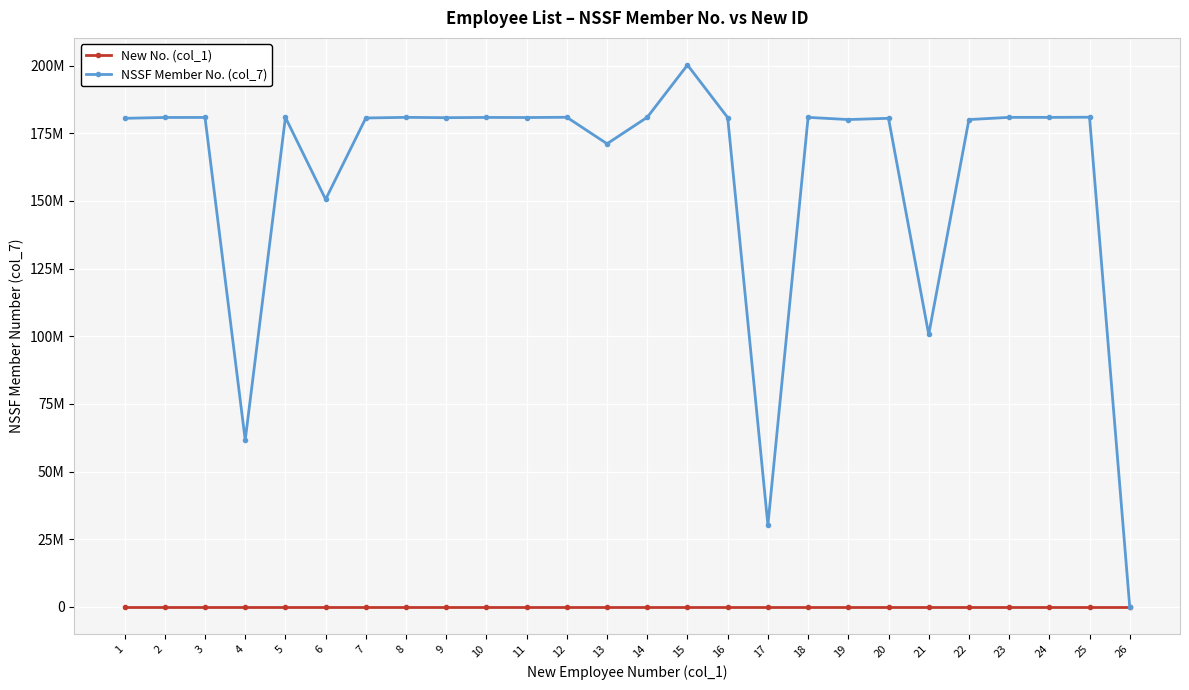

List the labels in order of NSSF Member No. (col_7) value, smallest first.

26, 17, 4, 21, 6, 13, 22, 19, 1, 20, 7, 9, 16, 11, 2, 3, 10, 5, 24, 18, 23, 8, 12, 14, 25, 15